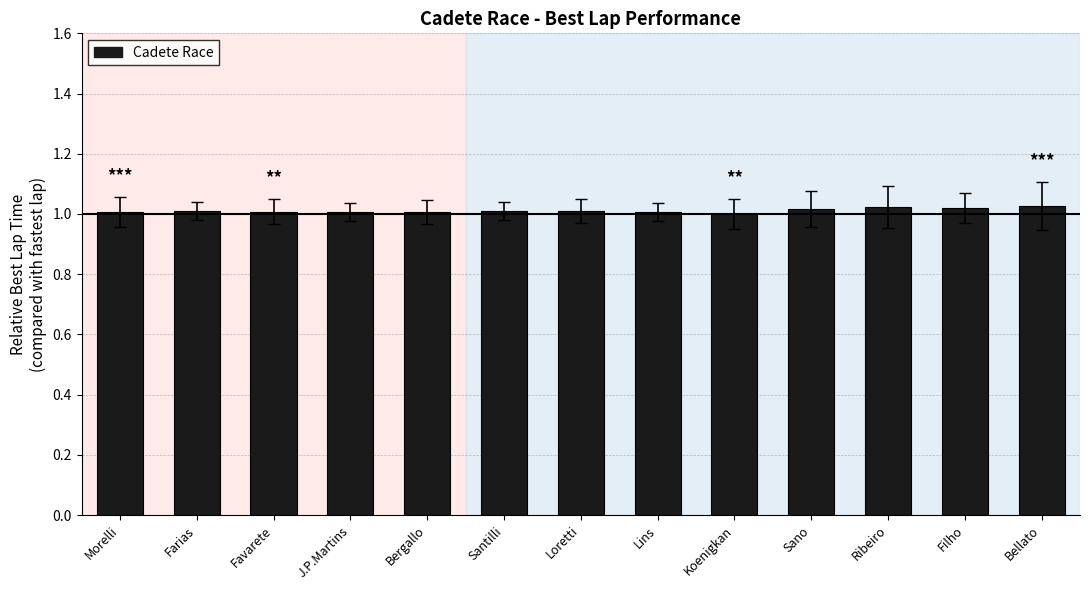

How many series are shown in this chart?

1